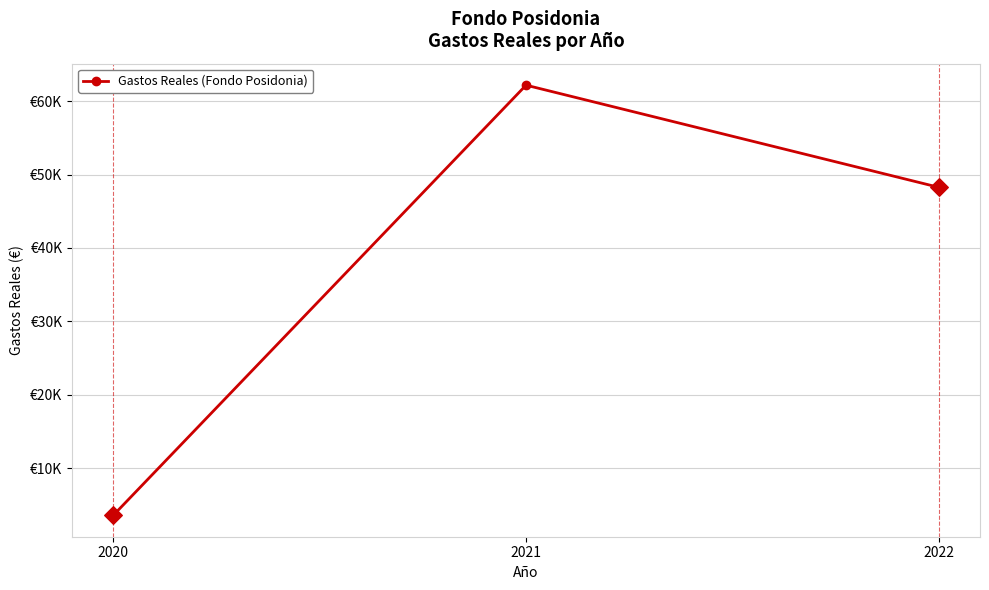

What is the ratio of the value at 2020 to the value at 2022?

0.1